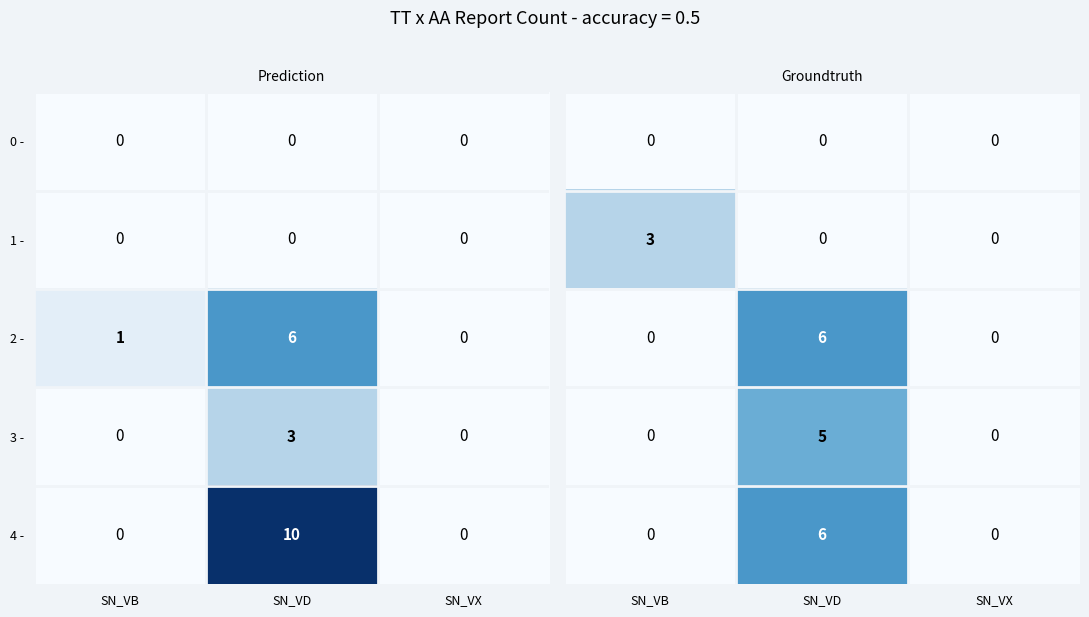

What is the total value across all series at SN_VB?

3